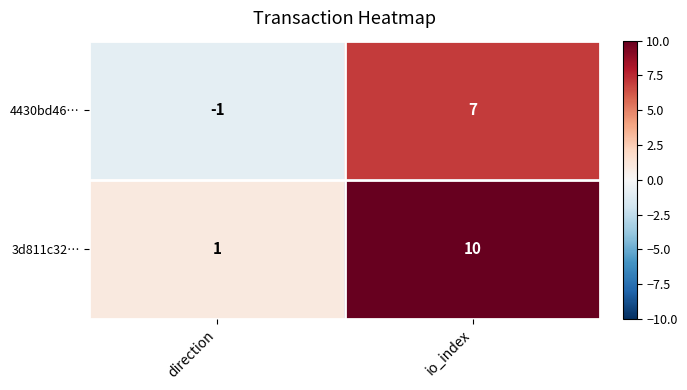

Which series has the largest total across all categories?

3d811c32…